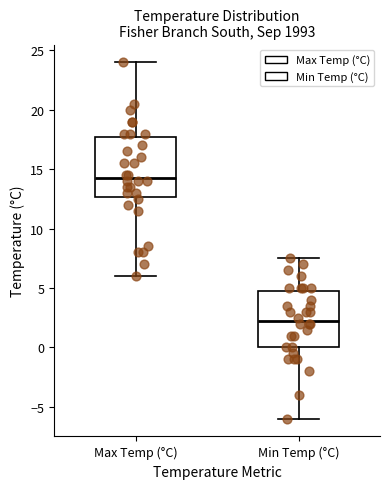

Where does the upper whisker of the box for Max Temp (°C) end on the y-axis? The values are not printed on the chart, so give them approximately, as read against the axis.

24.0